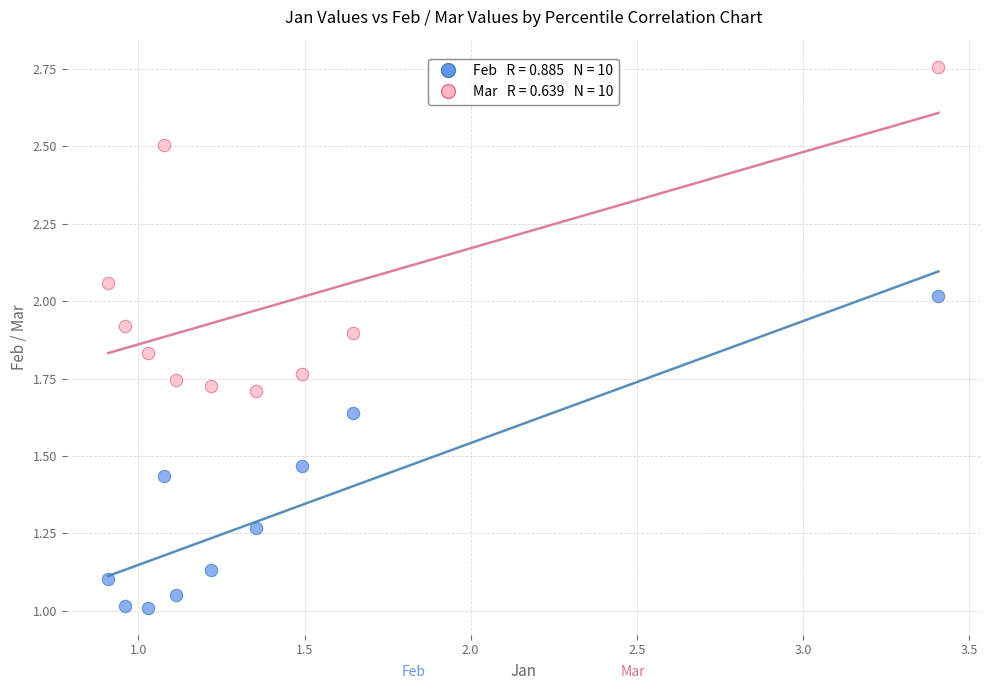

Across all data points, what is the range of X values (max minus min)?

2.5